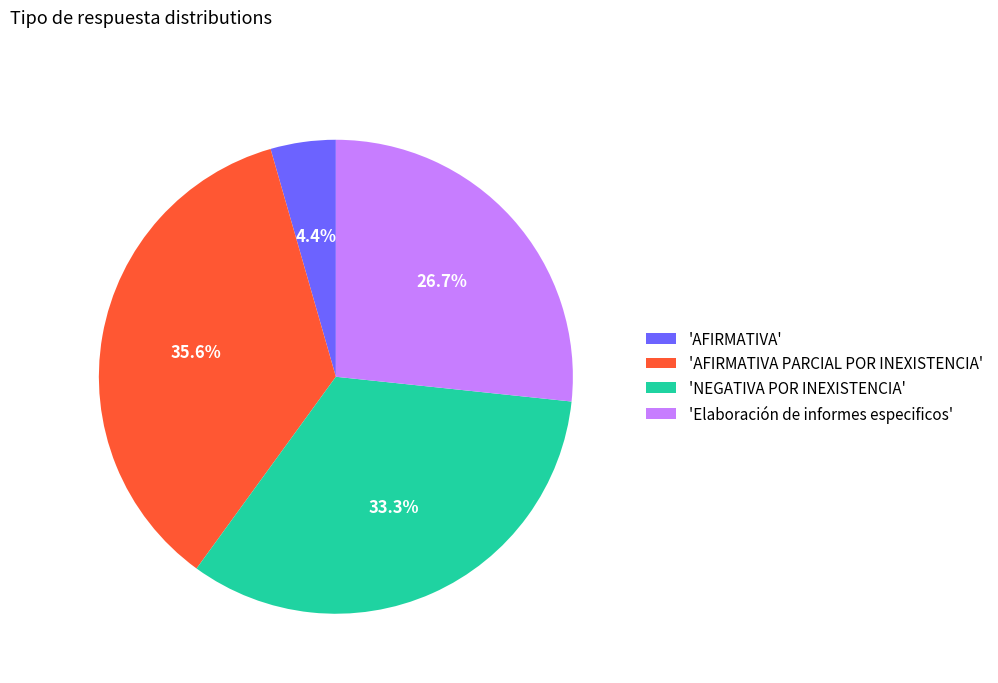

To the nearest percent, what is the difference between the largest and smallest slice percentages?

31%